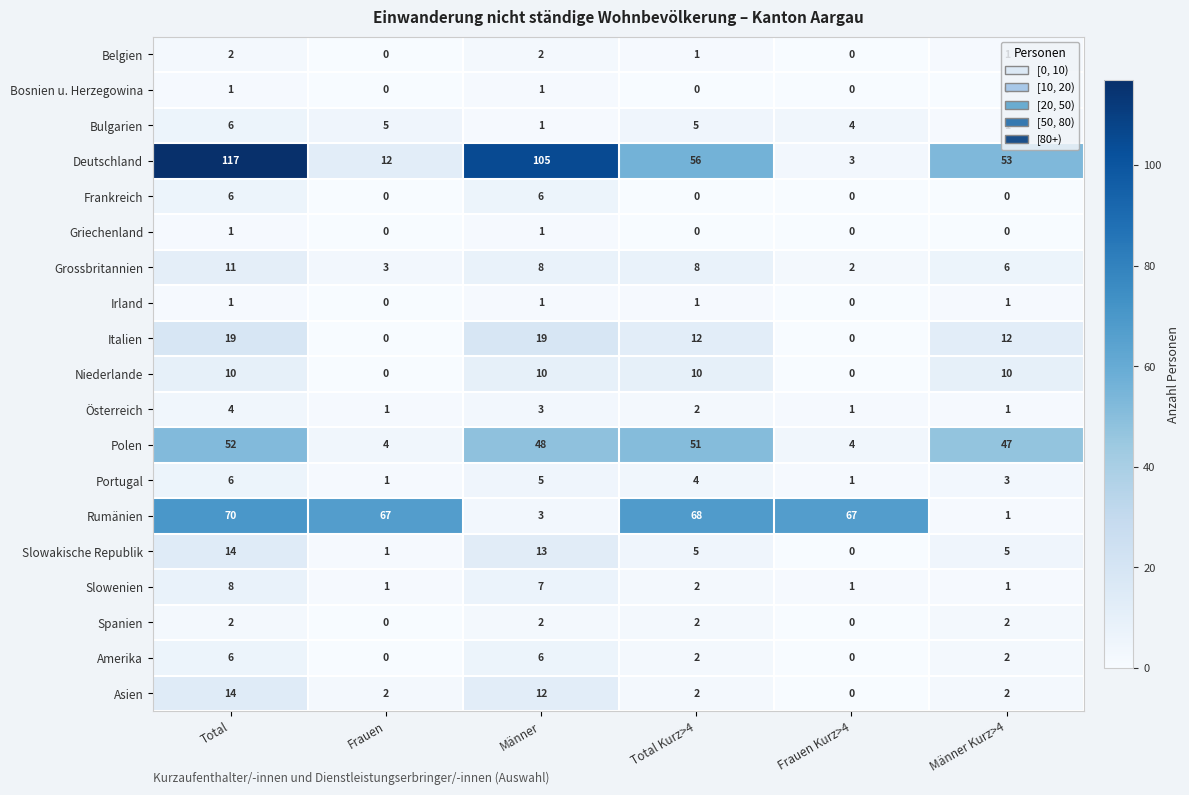

At how many categories does at least one series exceed 39?

6